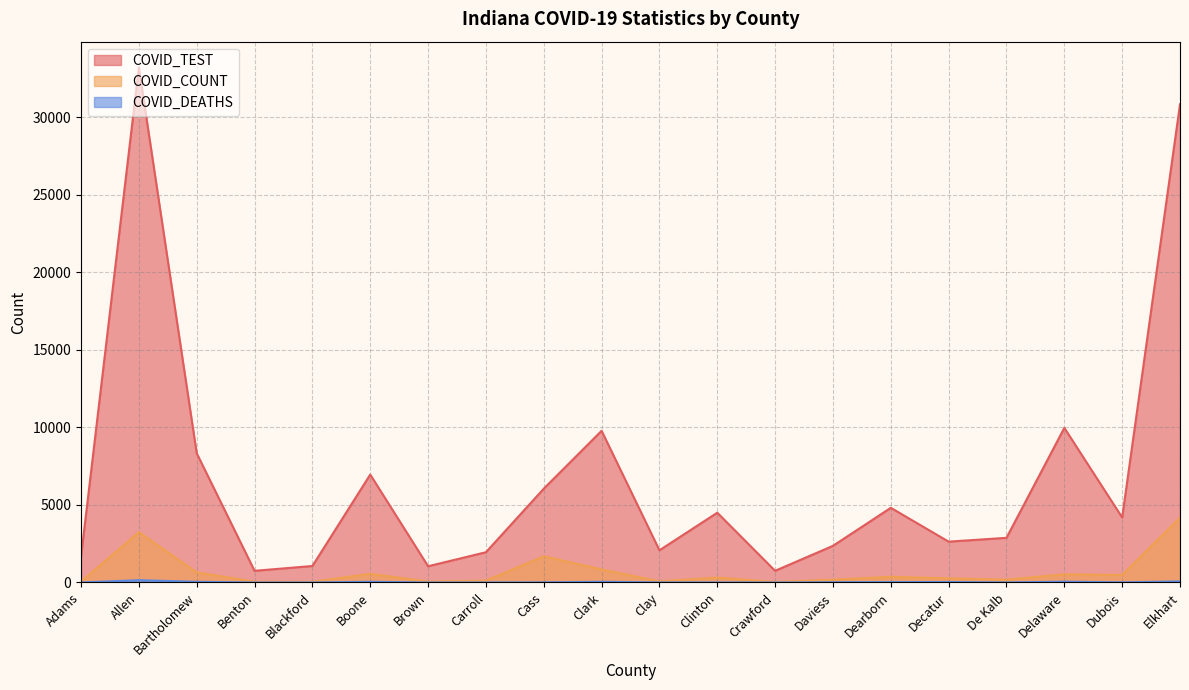

How many data points in COVID_DEATHS are above 9?

9